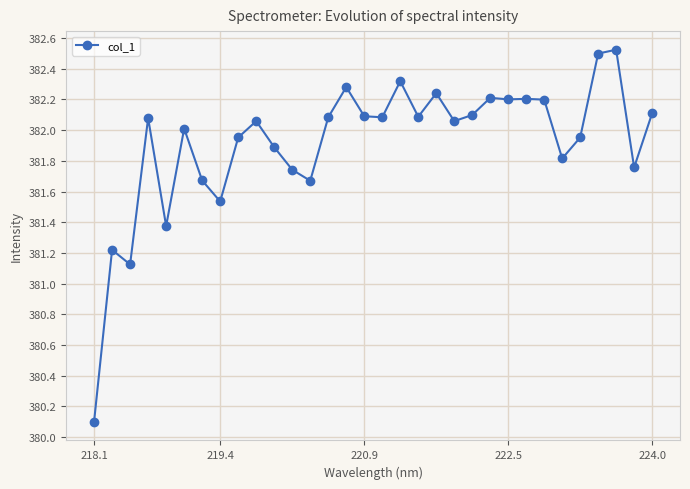

True or false: there are more than 2 points higher than both neighbors.

True